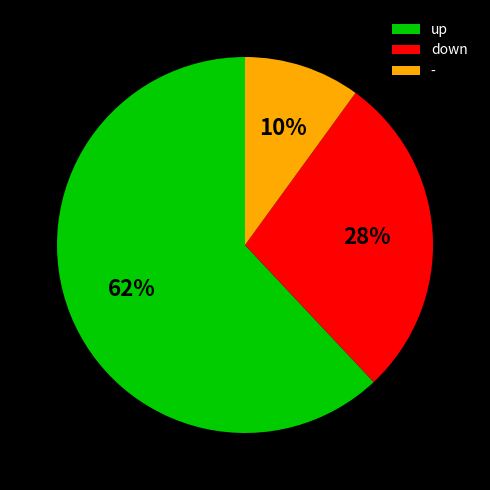

How many segments does this pie chart have?

3